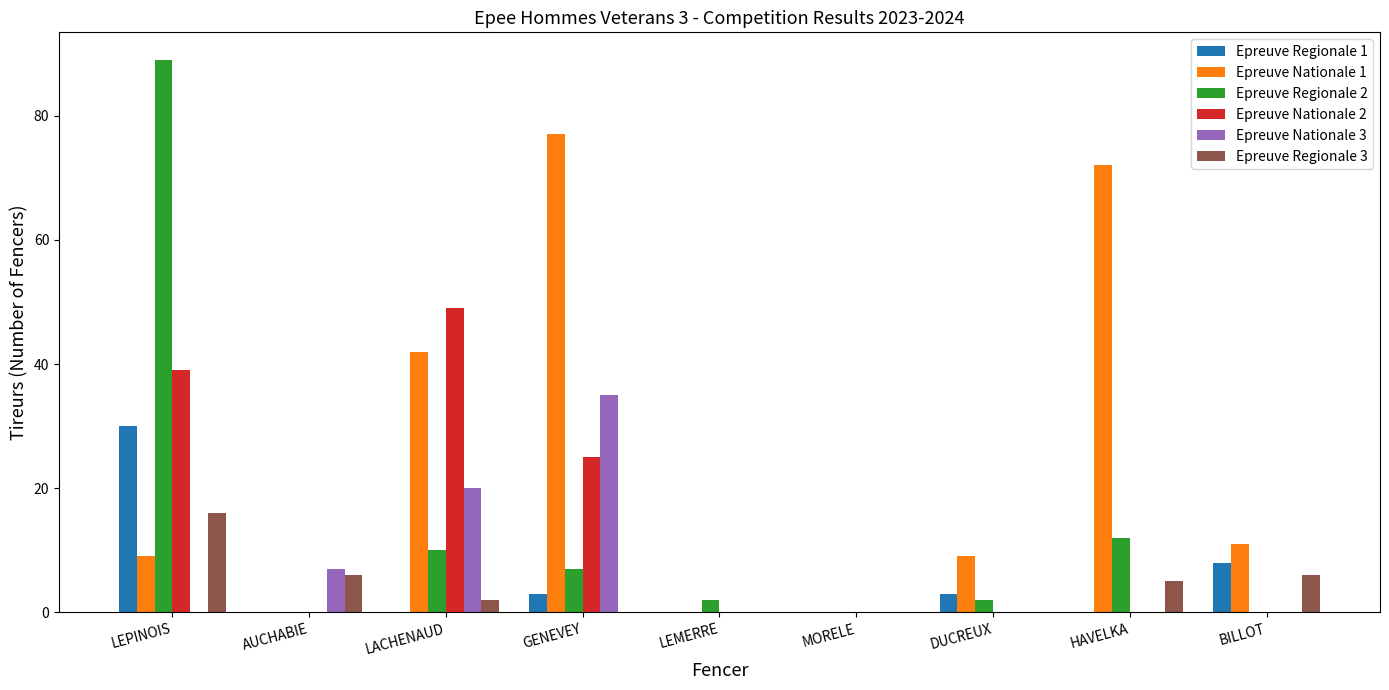

What is the total value across all series at BILLOT?

25